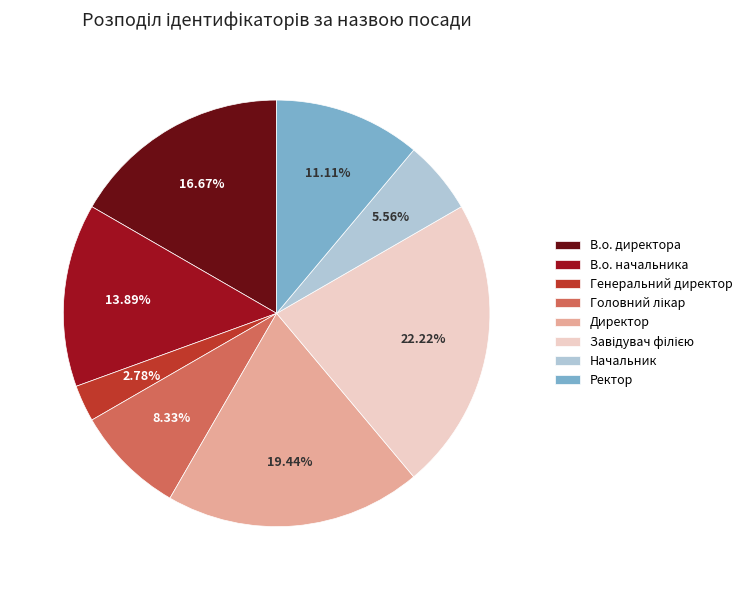

What portion of the pie excludes Директор?

80.6%